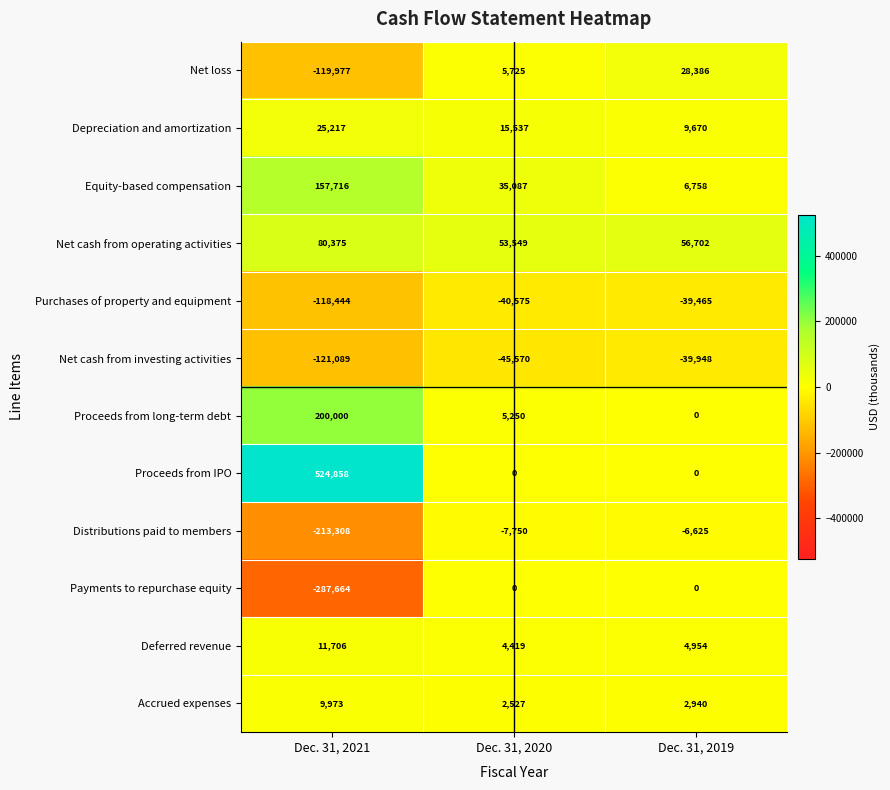

The value of Net cash from investing activities at Dec. 31, 2019 is -39948. True or false?

True